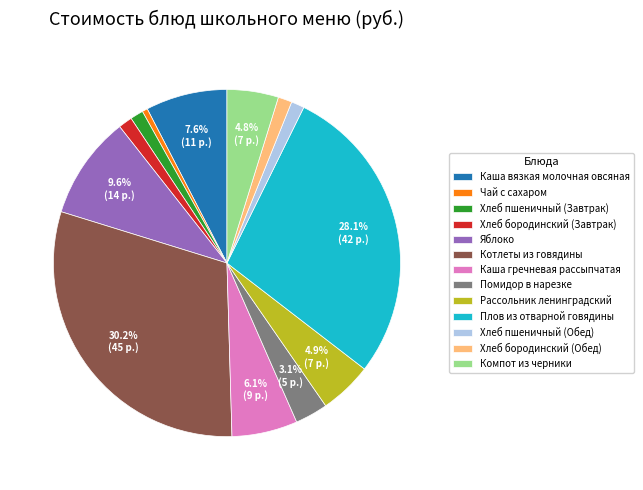

What is the largest slice in the pie chart?

Котлеты из говядины